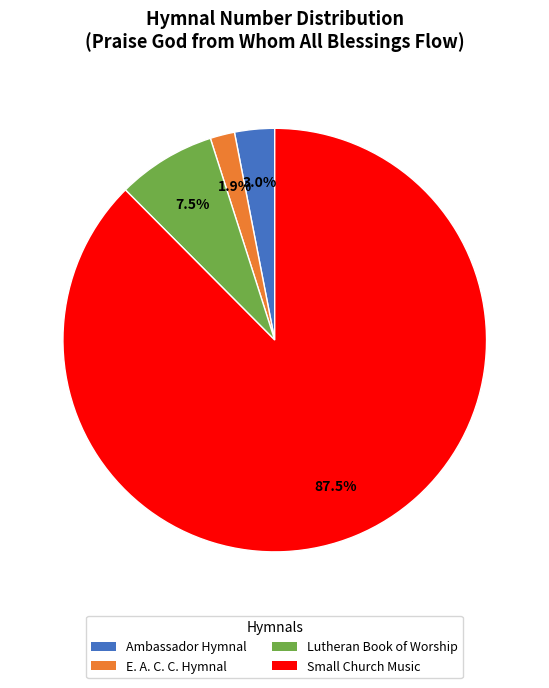

Is there a majority slice in this chart?

Yes